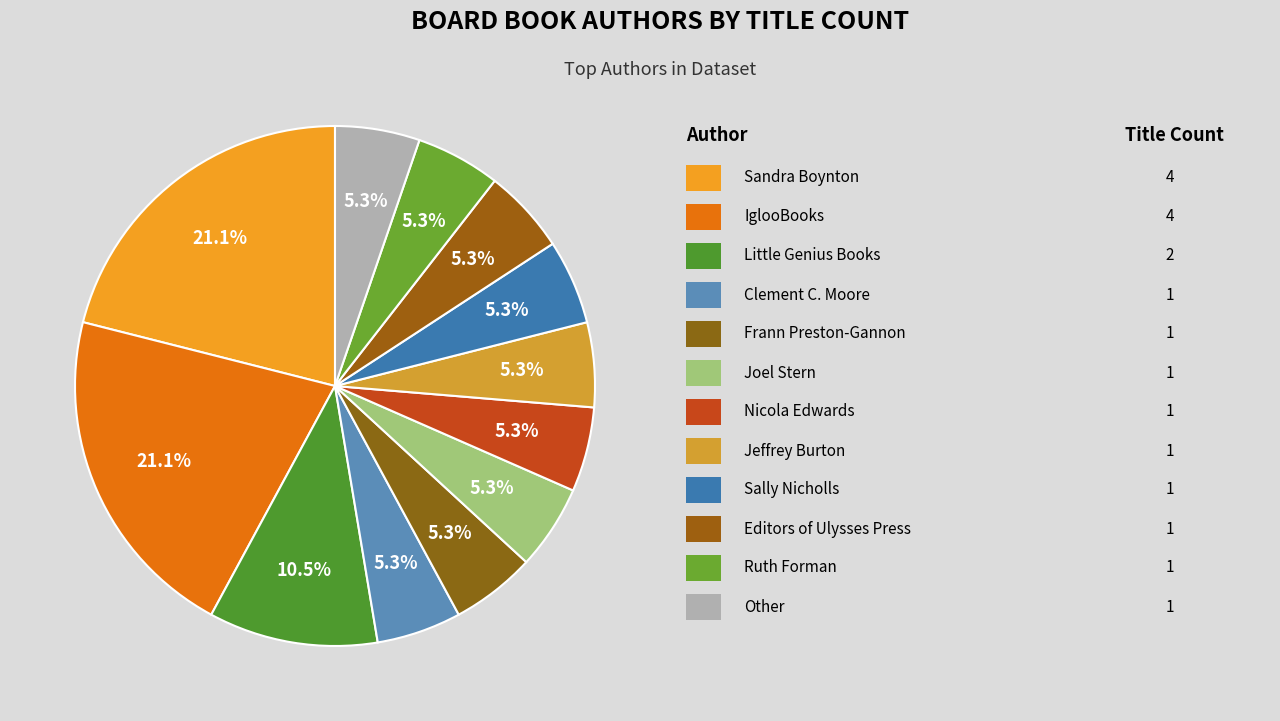

How many segments does this pie chart have?

12